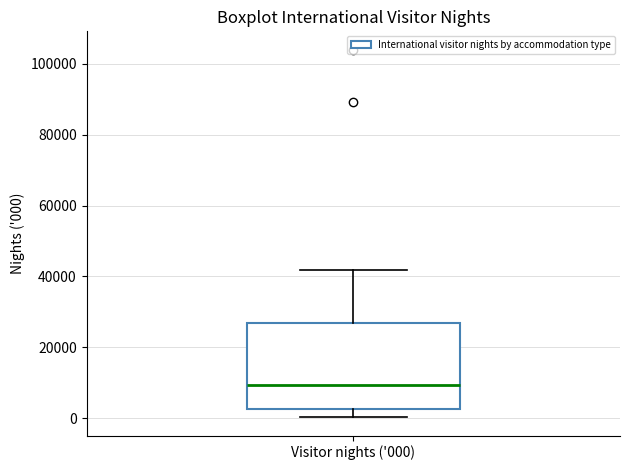

Where does the lower whisker of the box for Visitor nights ('000) end on the y-axis? The values are not printed on the chart, so give them approximately, as read against the axis.

0